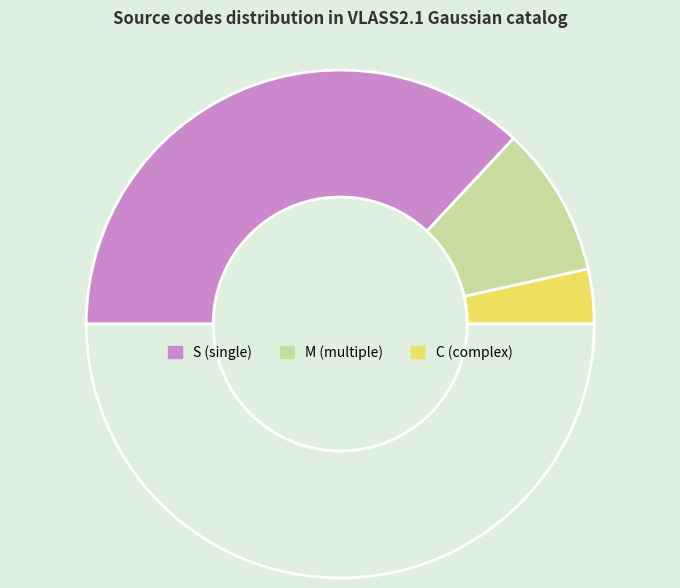

How many segments does this pie chart have?

4